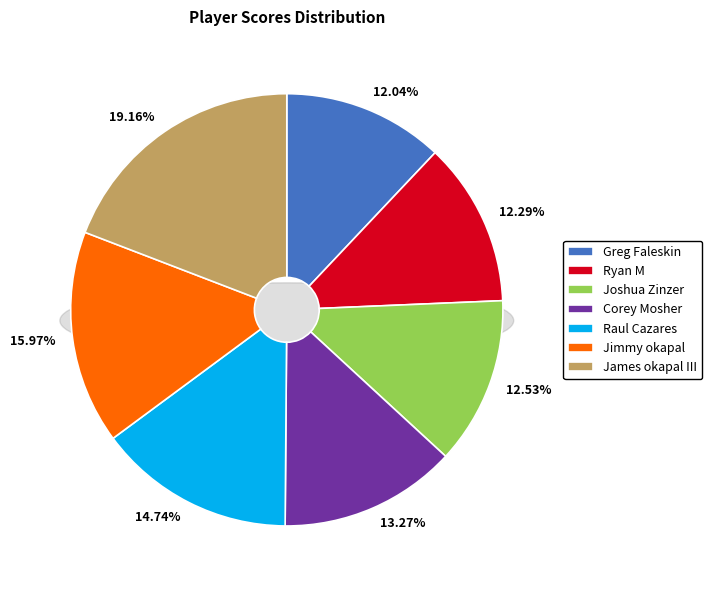

To the nearest percent, what is the difference between the largest and smallest slice percentages?

7%